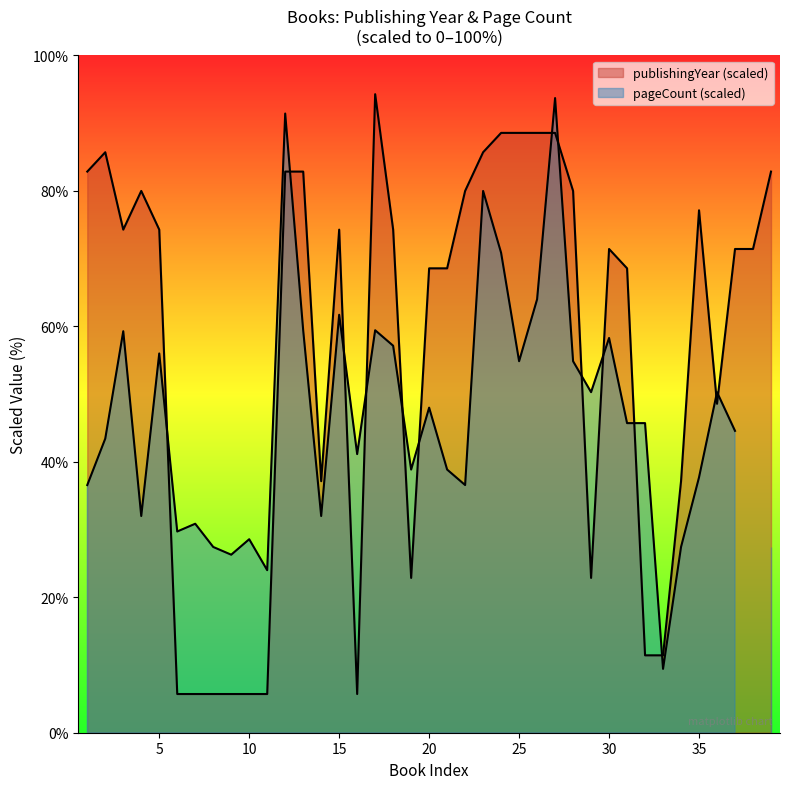

Which label corresponds to the largest value in the chart?

17